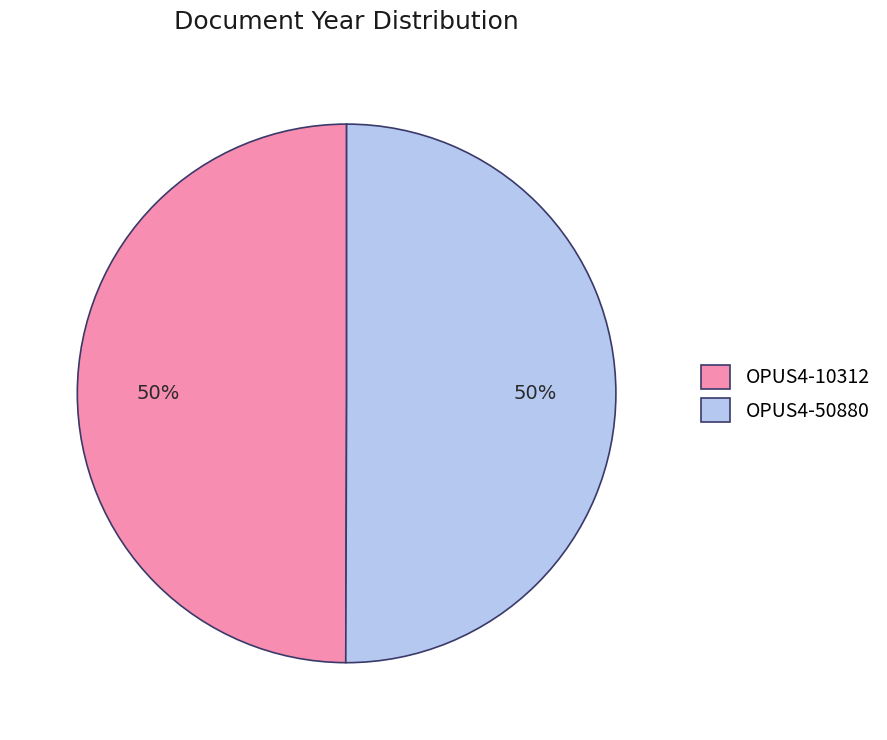

Combined, do OPUS4-50880 and OPUS4-10312 account for over 50%?

Yes